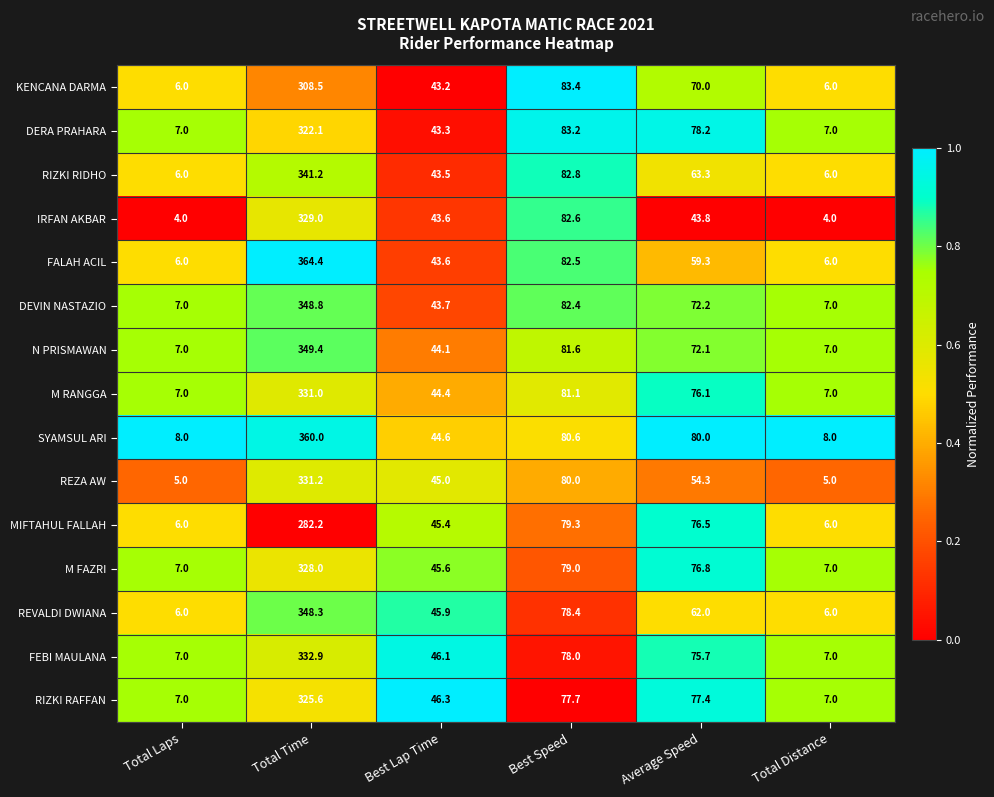

What is the minimum value shown in the chart?

4.0